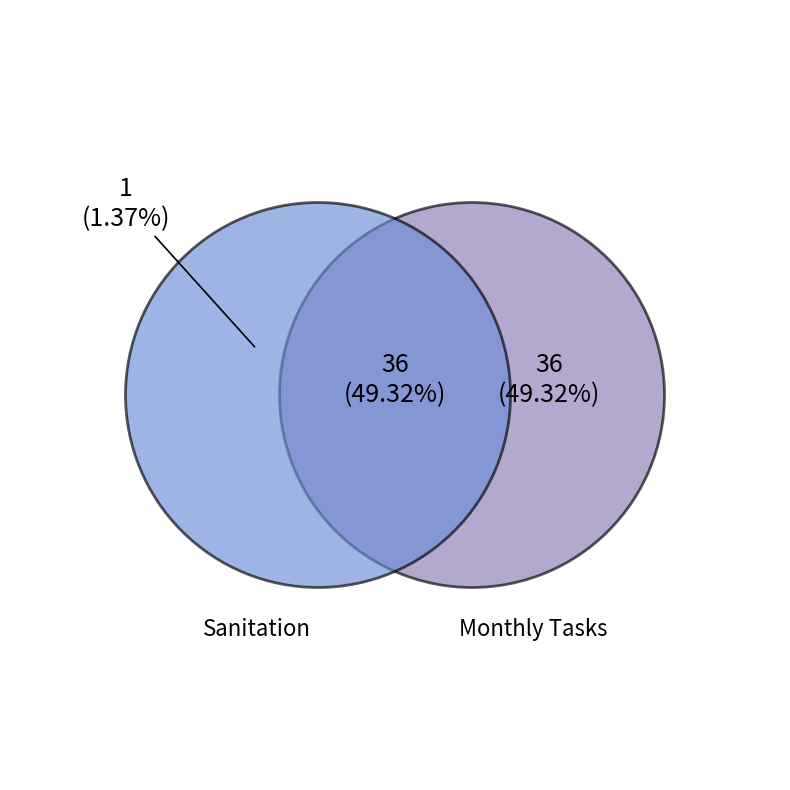

To the nearest percent, what percentage of the pie is Monthly - Sanitation Tech (1-36)?

49%